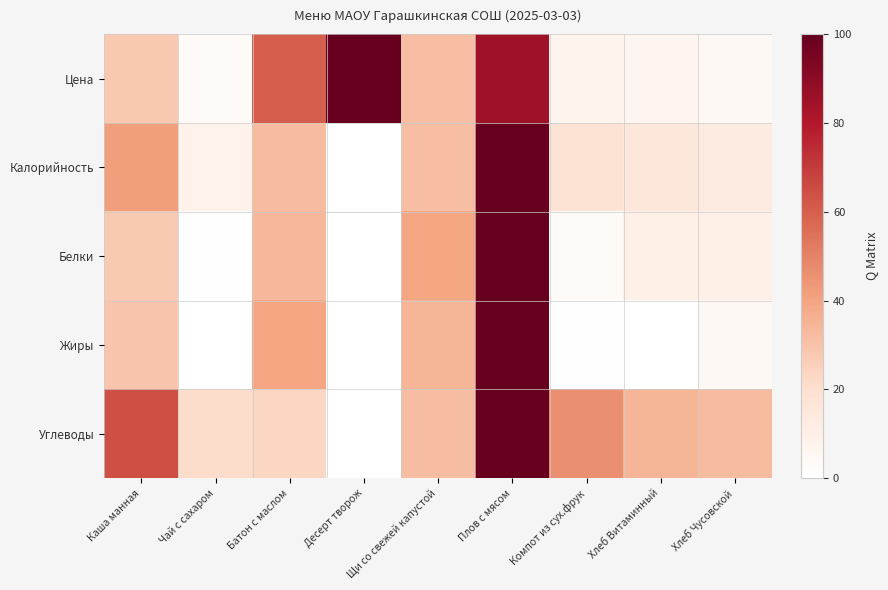

Which series changed the most between Компот из сух.фрук and Хлеб Витаминный?

Углеводы